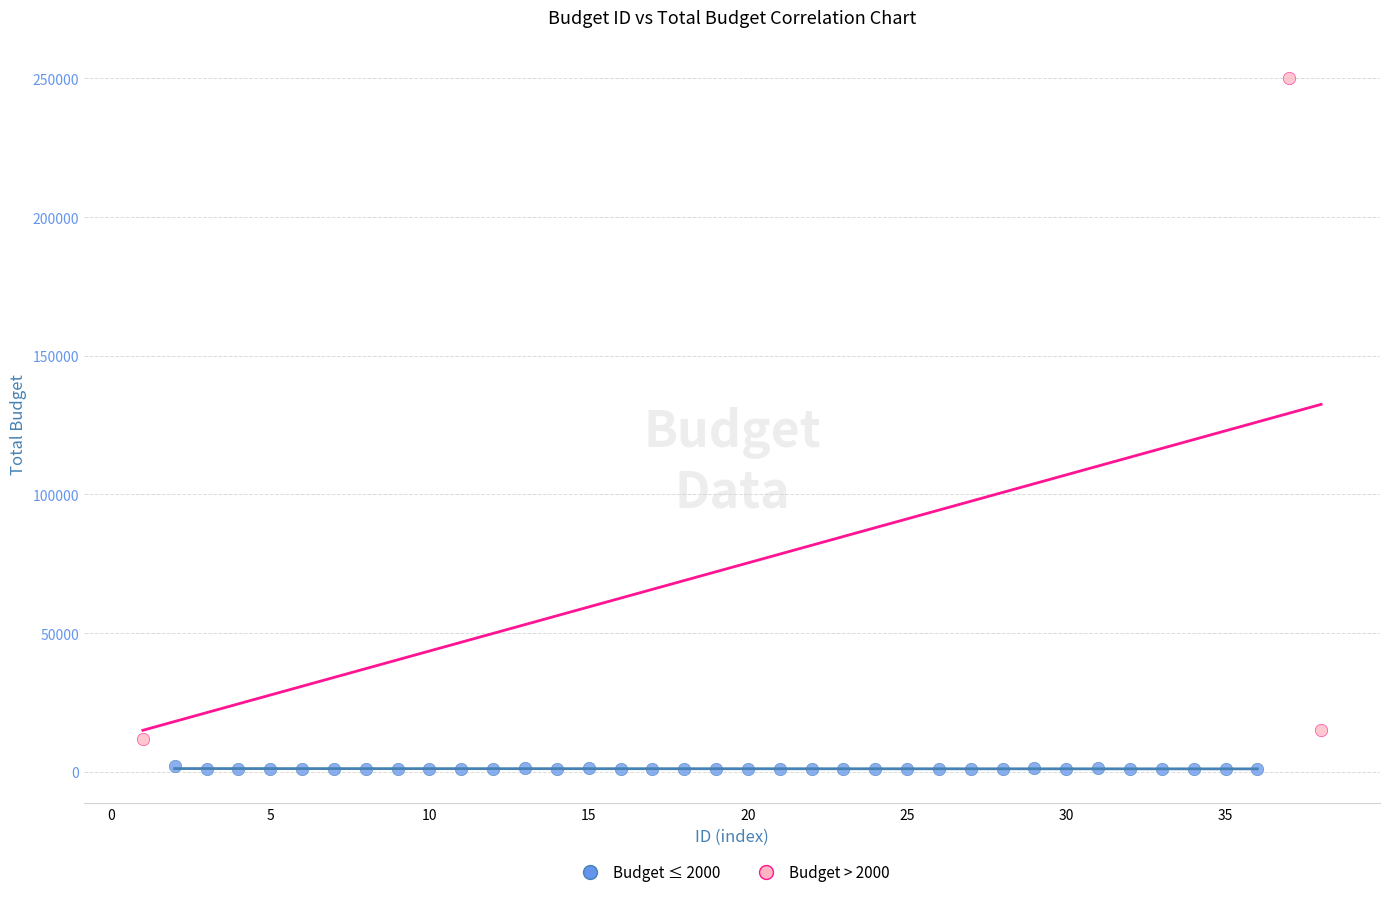

What are all the series names shown in the legend?

Budget ≤ 2000, Budget > 2000